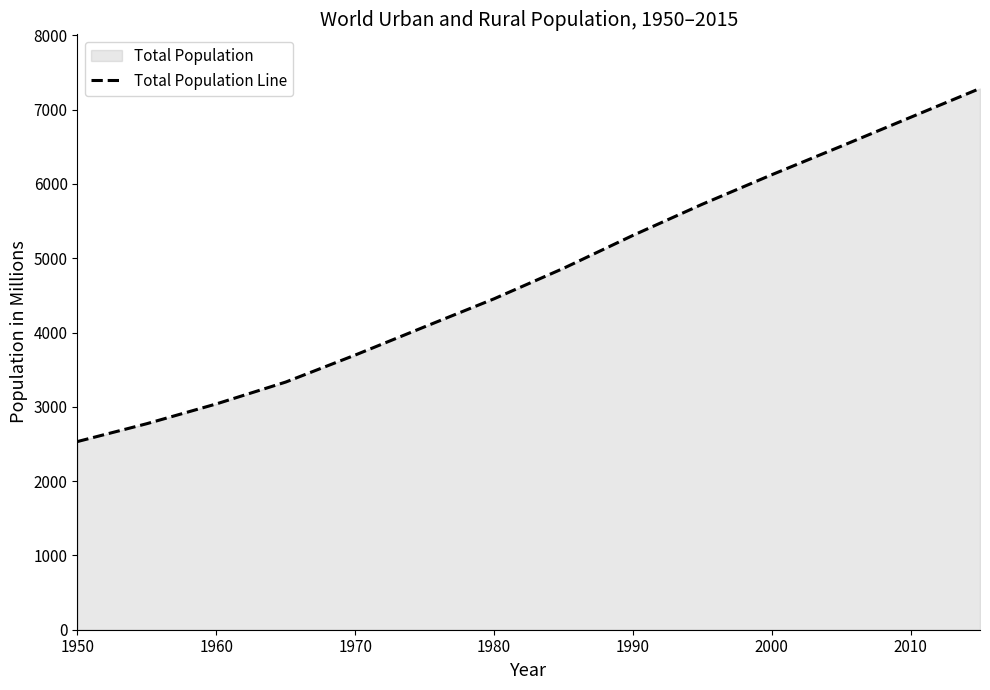

What is the value of the 14th point from the left?

7284.3